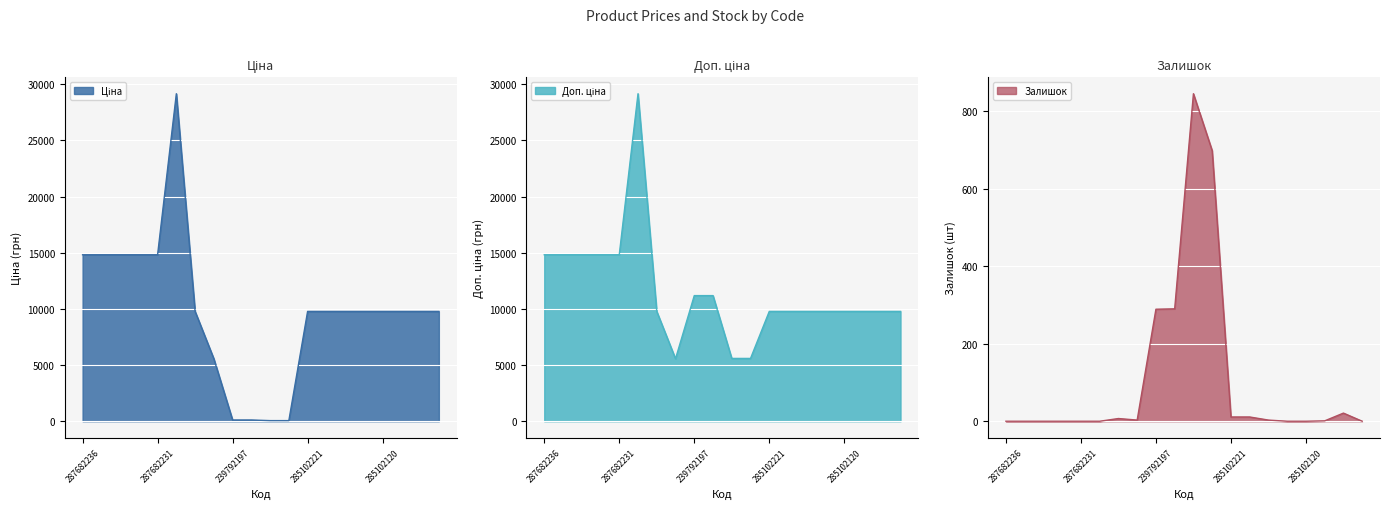

Where is the first local maximum for Ціна?

287702232